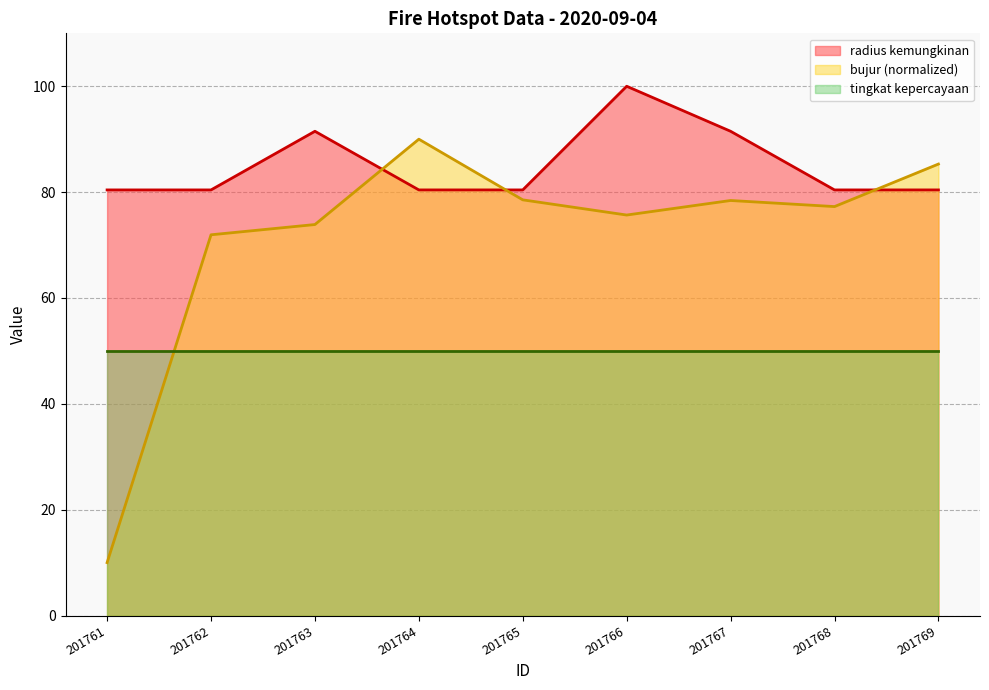

What is the spread (max minus min) of values at 201766?

50.0